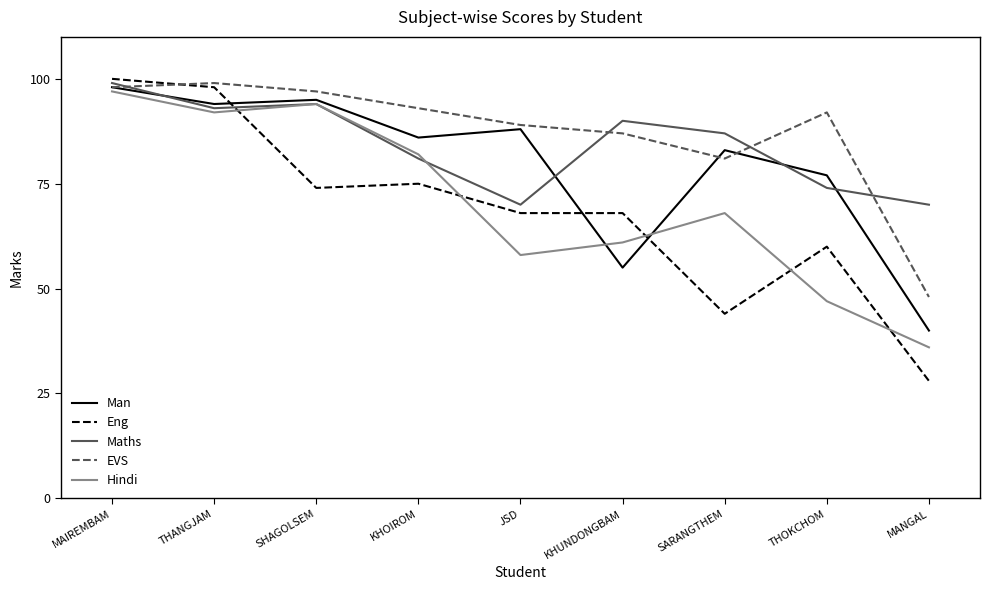

Where is the first local maximum for Hindi?

SHAGOLSEM